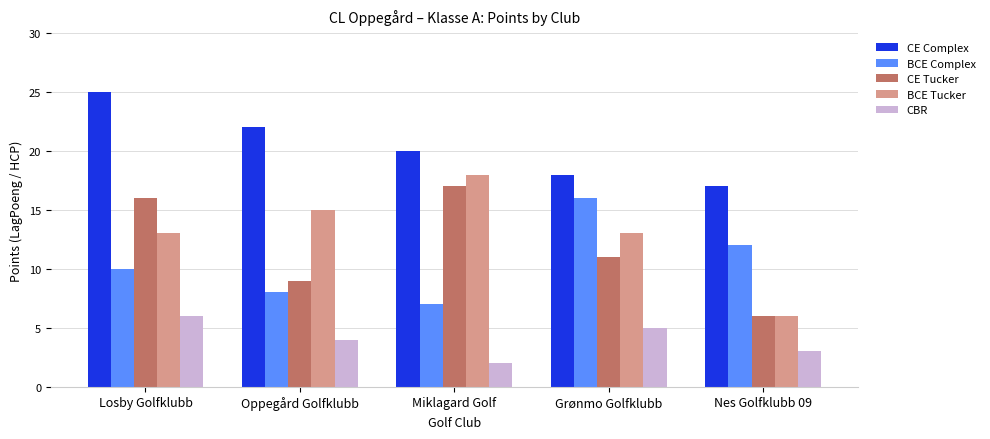

The BCE Tucker series shows 3 at Oppegård Golfklubb. True or false?

False